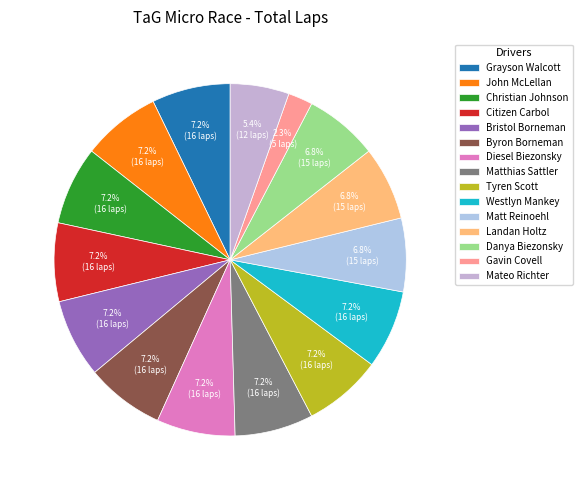

Rank the categories by value from lowest to highest.

Gavin Covell, Mateo Richter, Matt Reinoehl, Landan Holtz, Danya Biezonsky, Grayson Walcott, John McLellan, Christian Johnson, Citizen Carbol, Bristol Borneman, Byron Borneman, Diesel Biezonsky, Matthias Sattler, Tyren Scott, Westlyn Mankey